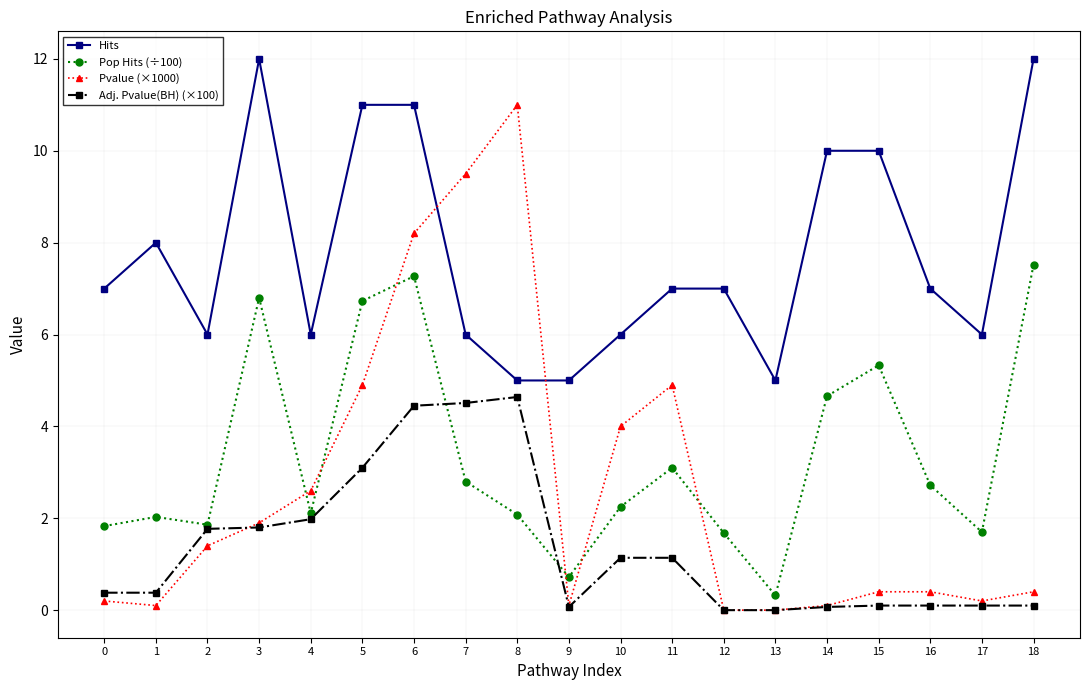

What is the maximum value shown in the chart?

12.0